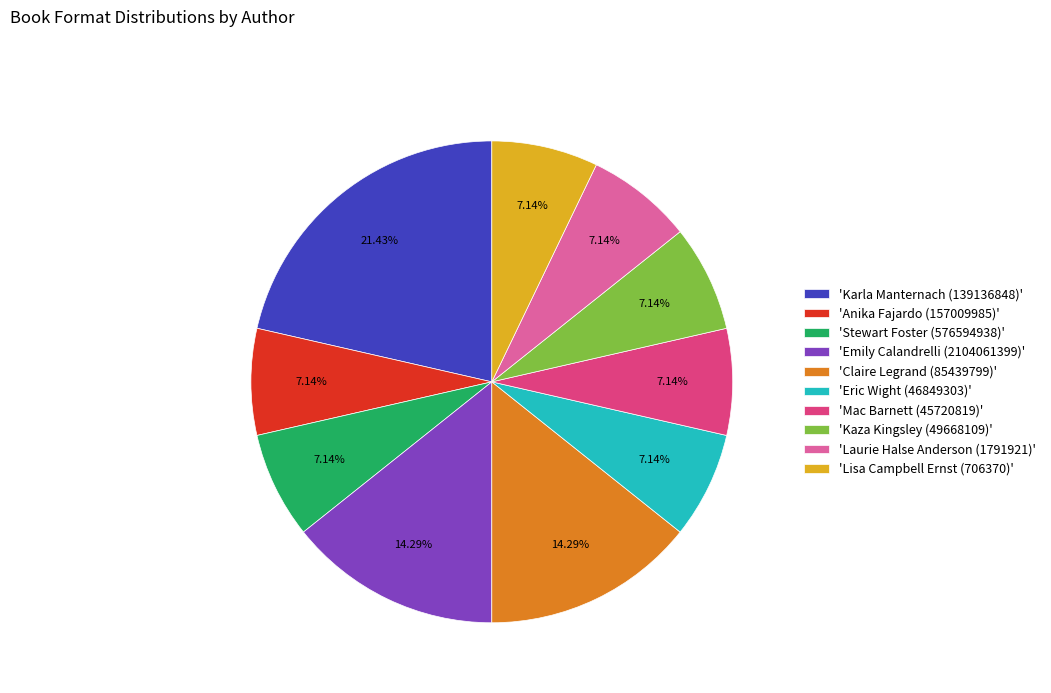

Between 'Mac Barnett (45720819)' and 'Claire Legrand (85439799)', which is larger?

'Claire Legrand (85439799)'